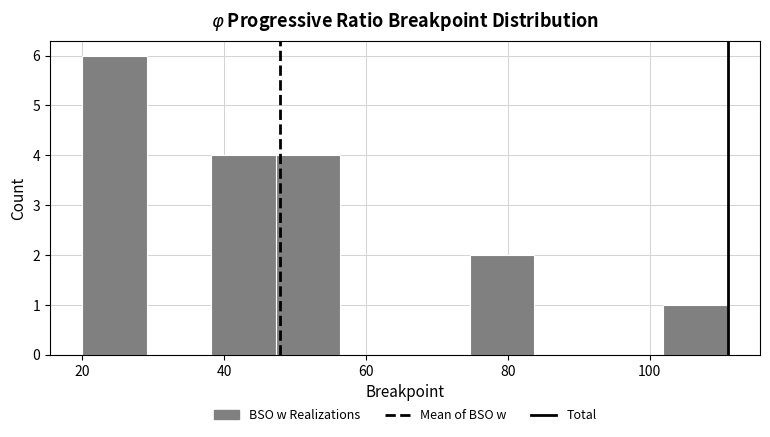

Reading left to right, transcribe this chart: for each bar, give the range it covers on the x-axis and its height. Neither the bar edges nor the heights are printed on the chart, so give them approximately, as read against the axes.

20 to 30: 6
30 to 38: 0
38 to 48: 4
48 to 56: 4
56 to 66: 0
66 to 74: 0
74 to 84: 2
84 to 92: 0
92 to 102: 0
102 to 112: 1